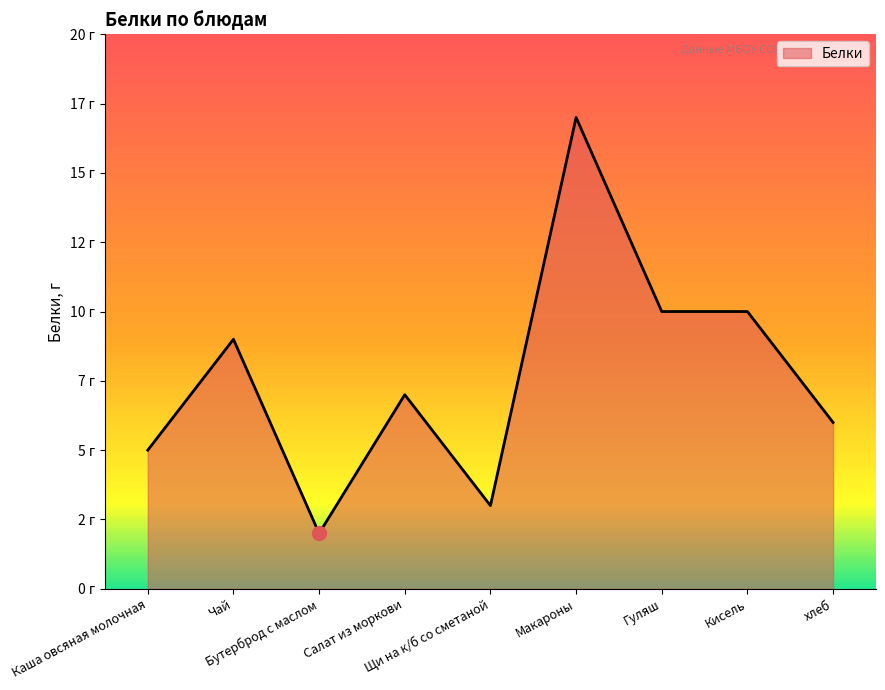

What is the average value?

8